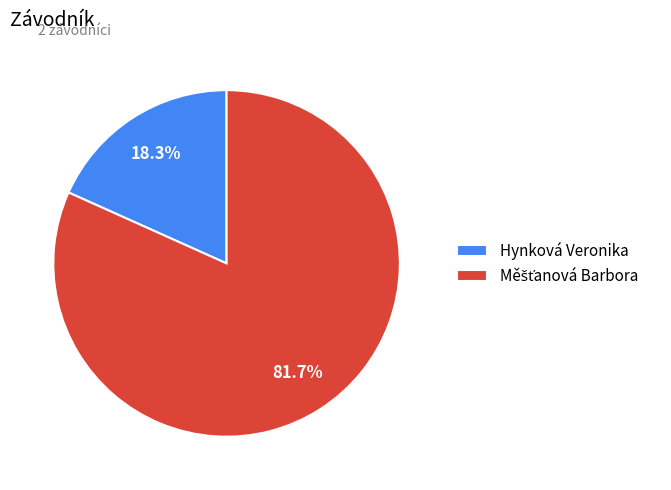

What portion of the pie excludes Hynková Veronika?

81.7%